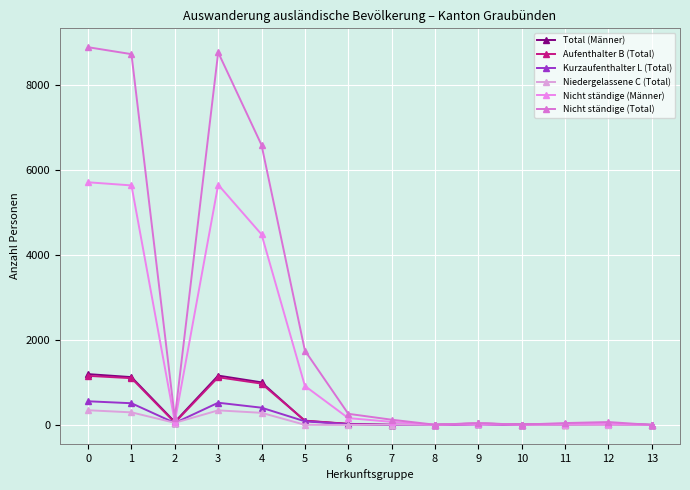

True or false: Aufenthalter B (Total) and Nicht ständige (Total) cross at least once.

False